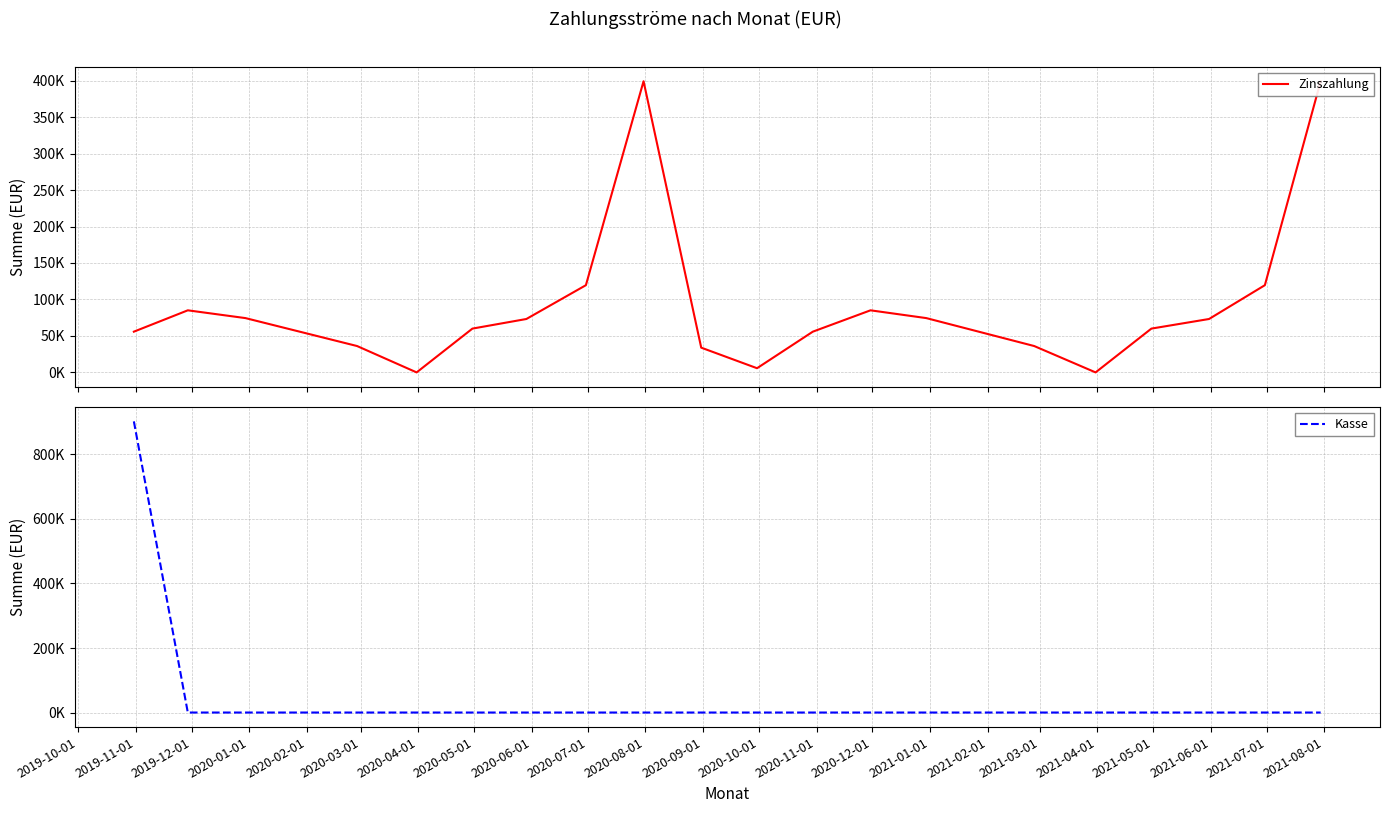

What is the difference between the maximum and minimum values in the Zinszahlung series?

399129.8